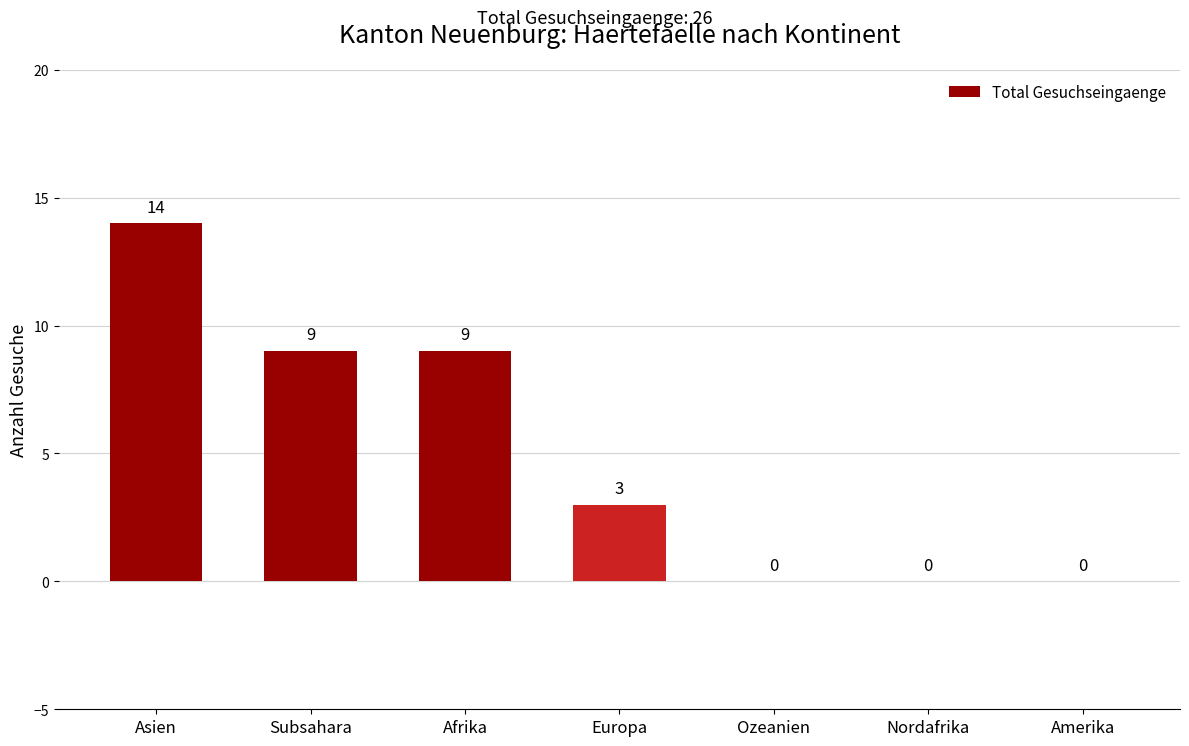

What is the greatest value displayed?

14